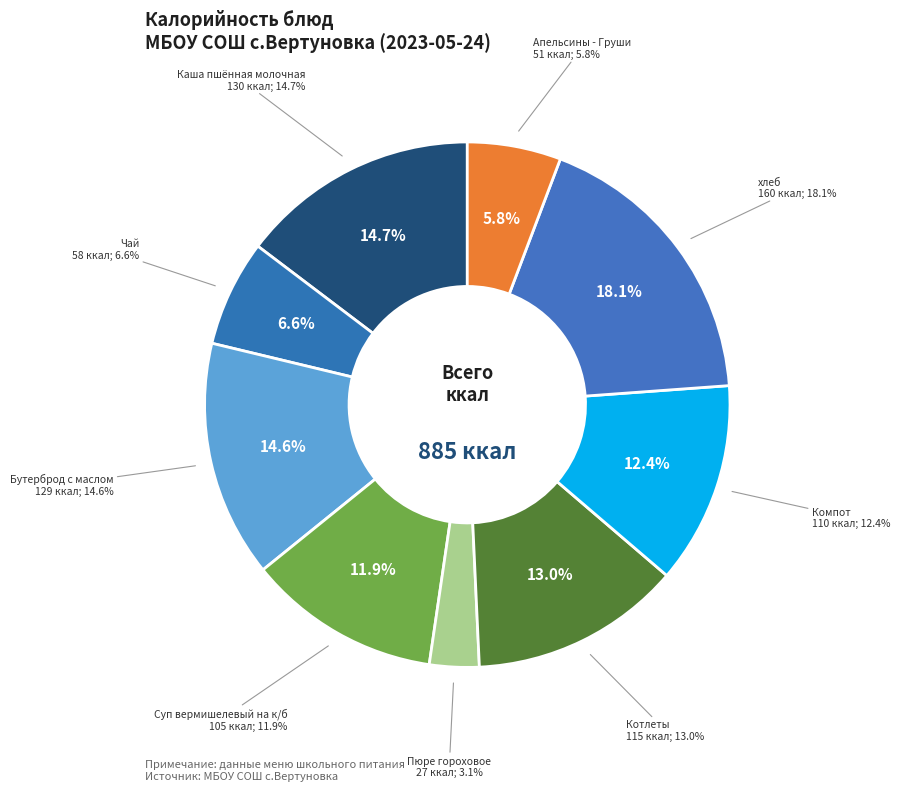

To the nearest percent, what portion does Бутерброд с маслом represent?

15%